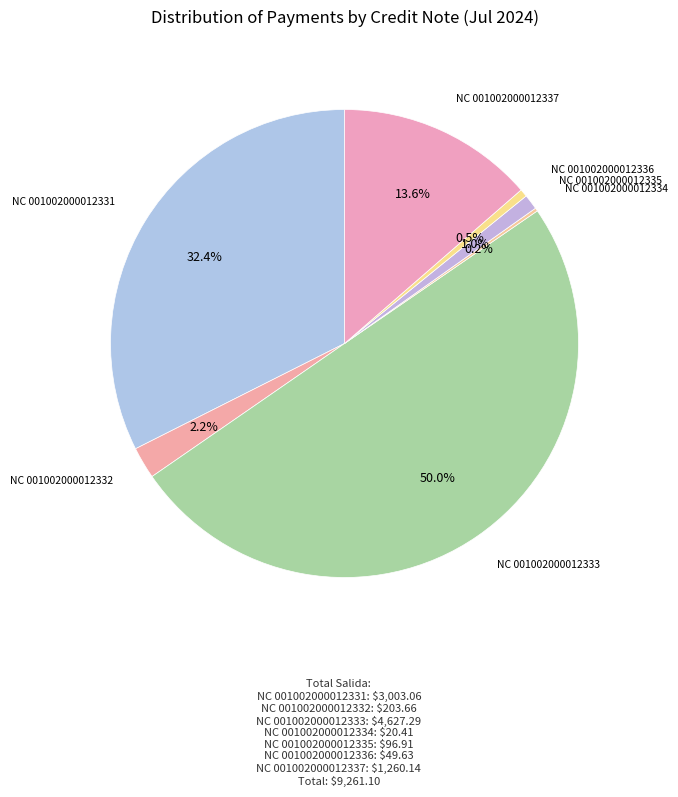

Is NC 001002000012331 the majority of the pie?

No